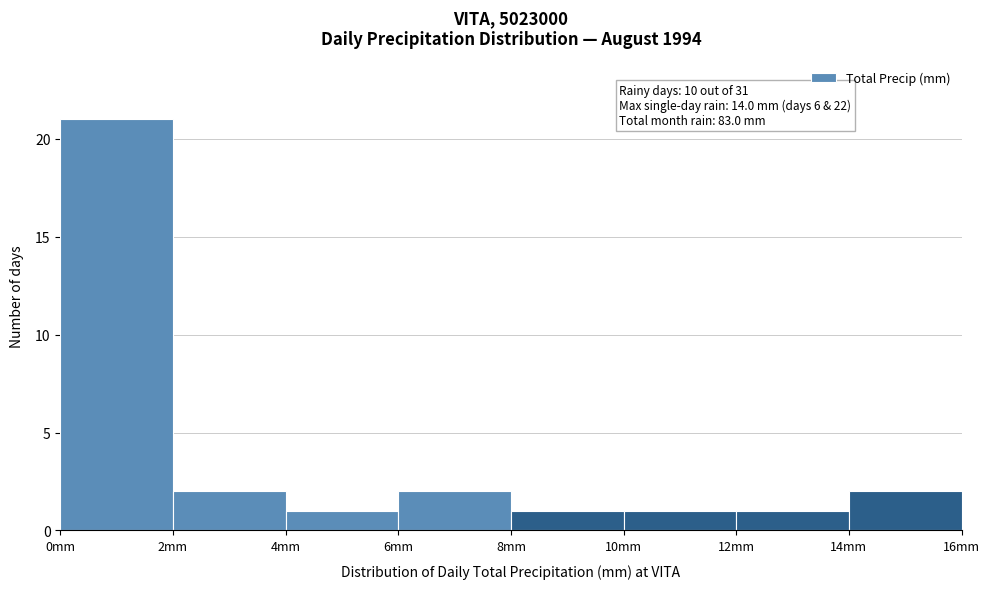

Which range on the x-axis has the tallest bar?

0 to 2